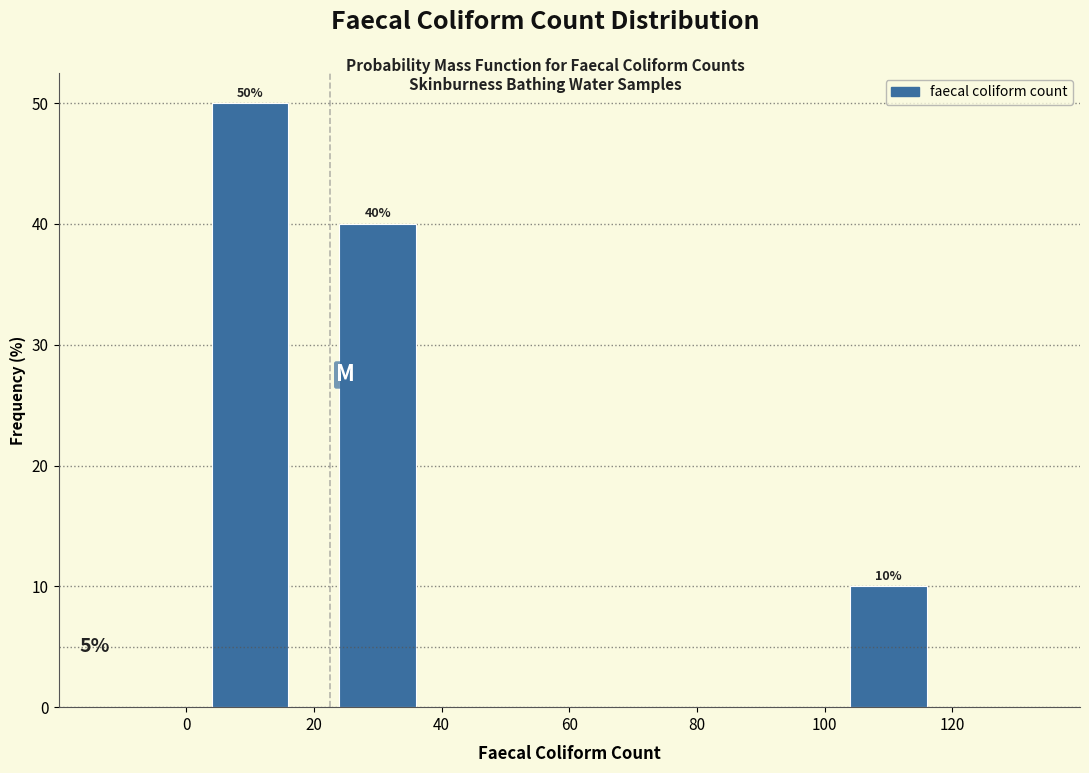

Over which range of the x-axis is the bar tallest?

0 to 20